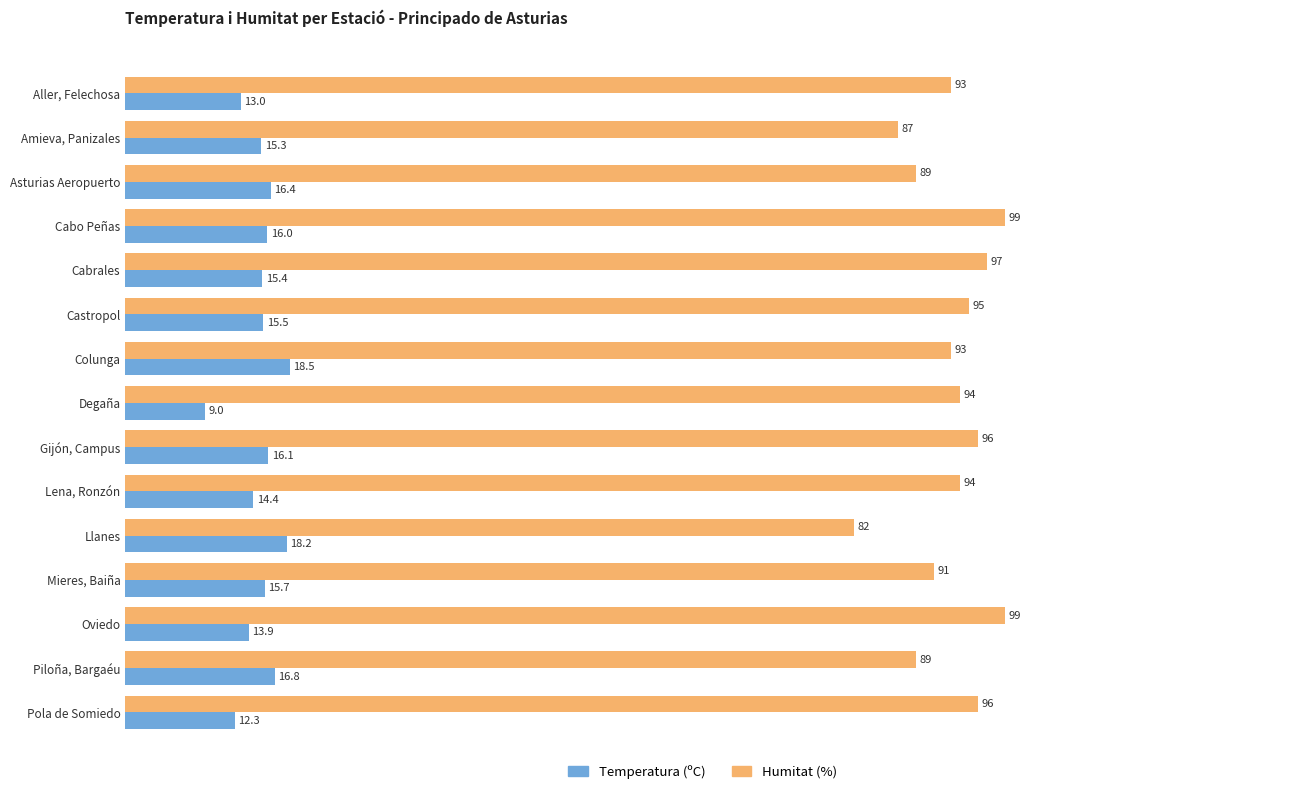

Rank the categories by Temperatura (ºC) value from highest to lowest.

Colunga, Llanes, Piloña, Bargaéu, Asturias Aeropuerto, Gijón, Campus, Cabo Peñas, Mieres, Baiña, Castropol, Cabrales, Amieva, Panizales, Lena, Ronzón, Oviedo, Aller, Felechosa, Pola de Somiedo, Degaña